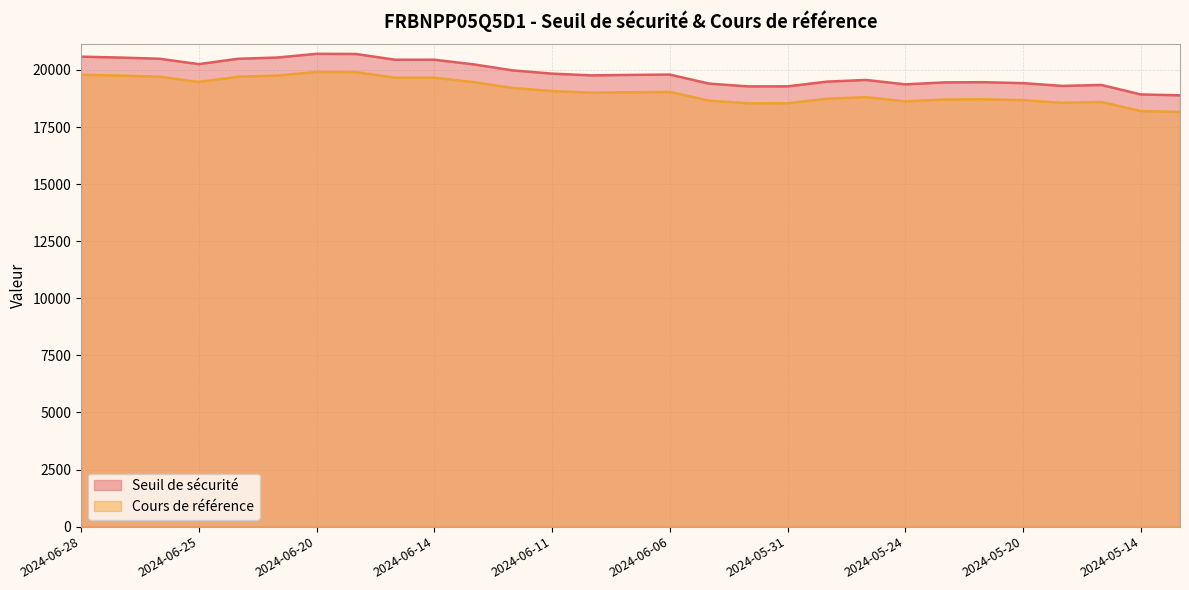

Rank the series by their maximum value, from lowest to highest.

Cours de référence, Seuil de sécurité